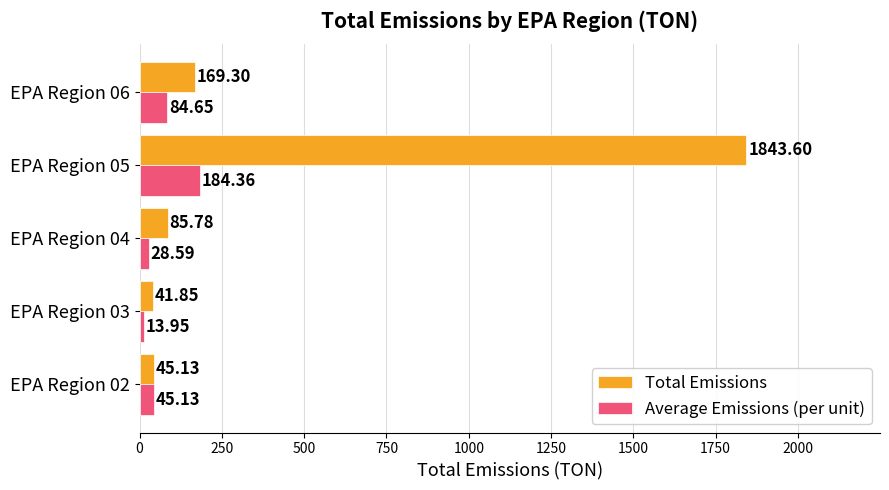

Rank the series by their average value, from highest to lowest.

Total Emissions, Average Emissions (per unit)